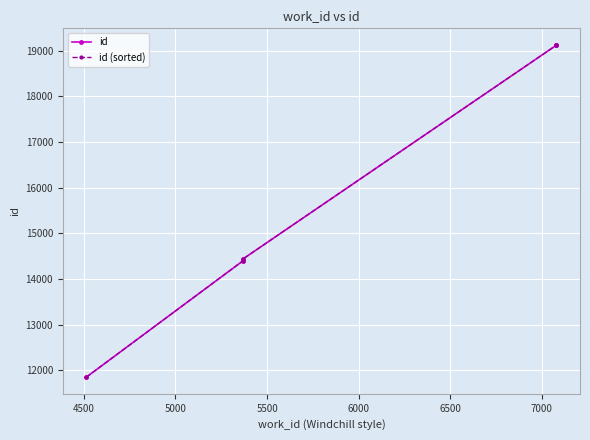

What is the lowest value of the id (sorted) series?

11851